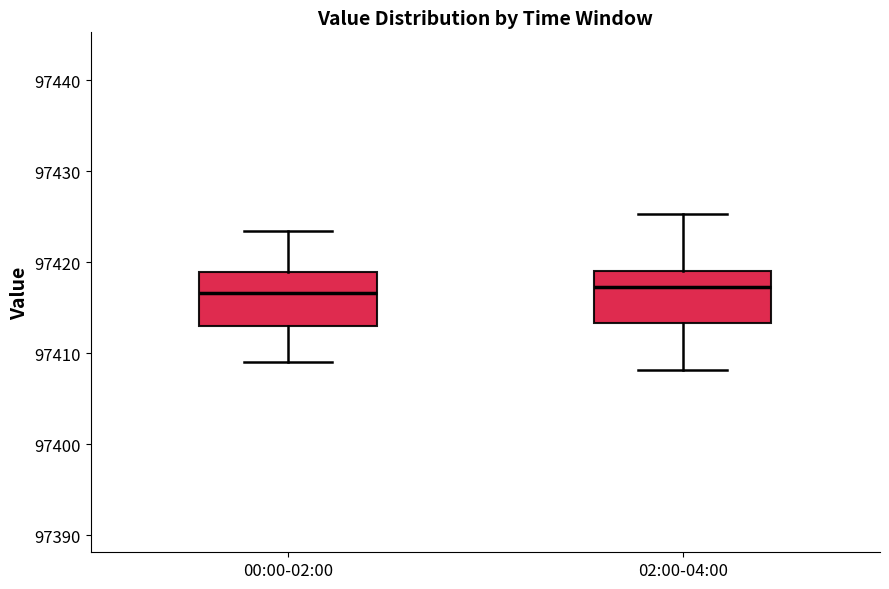

Where does the upper whisker of the box for 00:00-02:00 end on the y-axis? The values are not printed on the chart, so give them approximately, as read against the axis.

97423